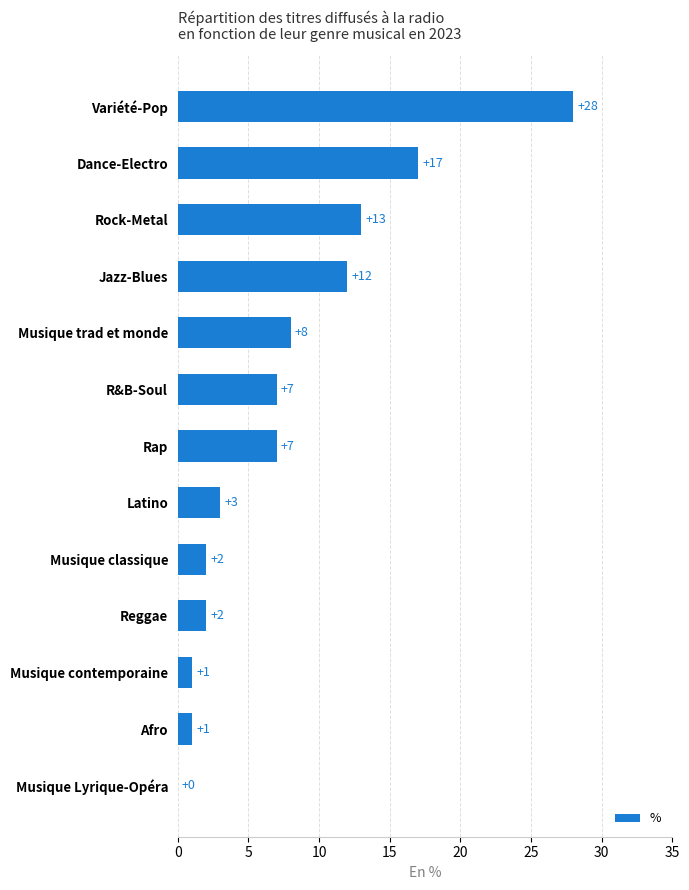

Where is the data nearest to the value 14?

Rock-Metal